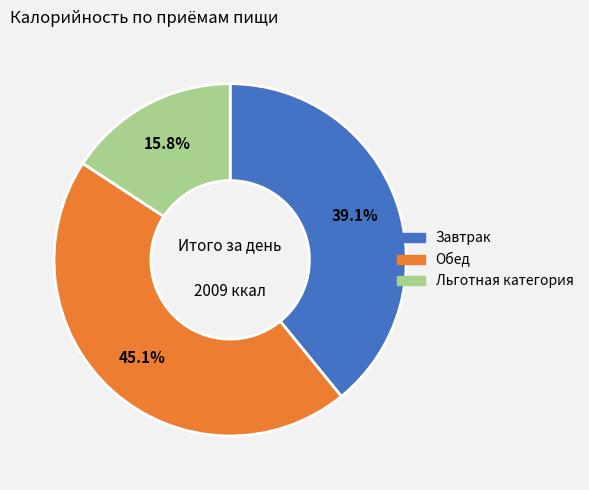

Does Обед account for over 50% of the chart?

No